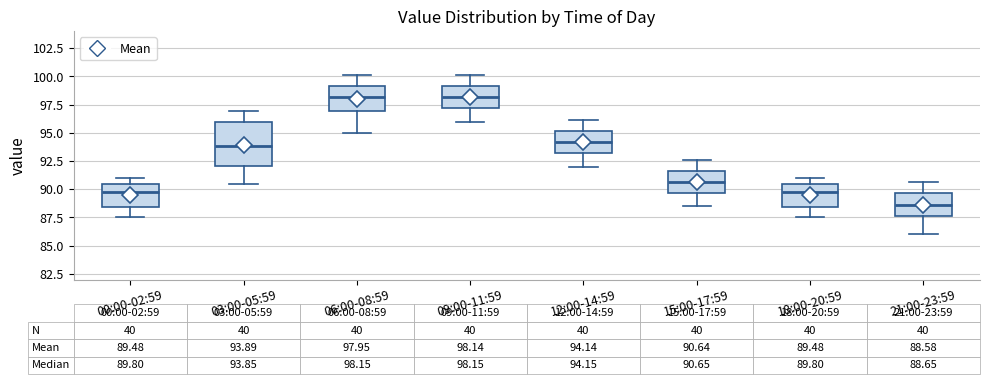

Comparing the boxes themselves (not the whiskers), which one is the tallest?

03:00-05:59